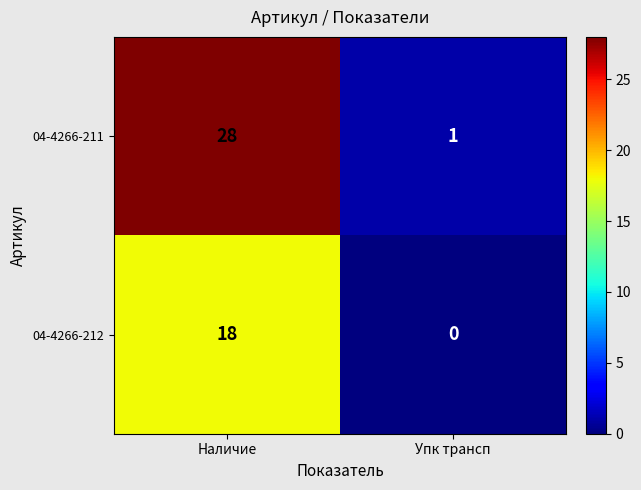

At which label does 04-4266-211 reach its peak?

Наличие